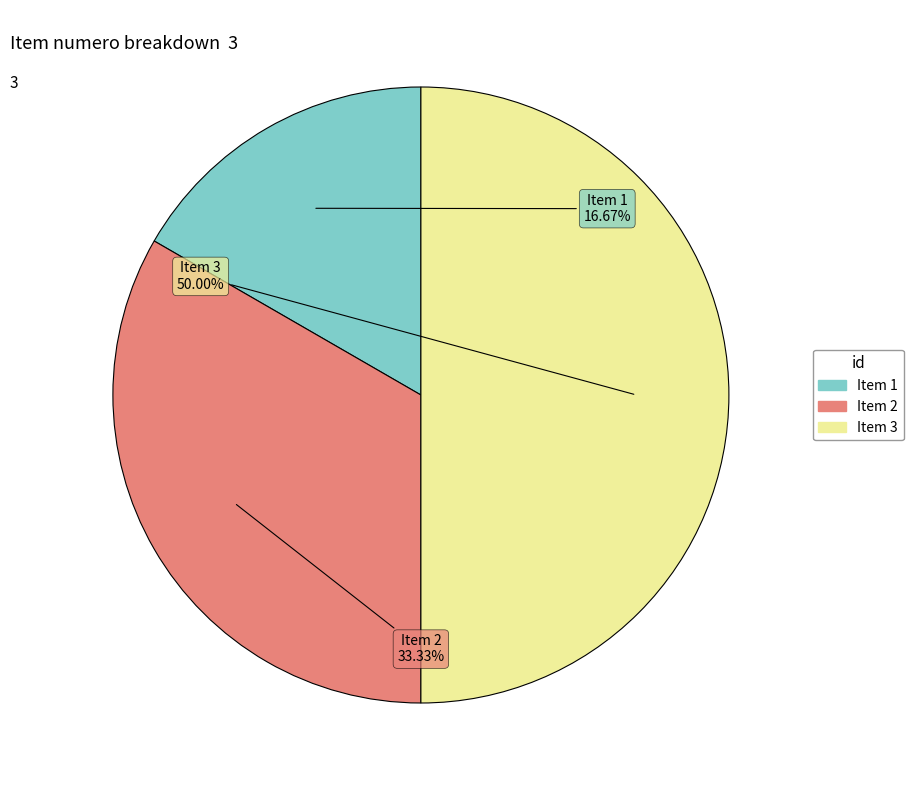

To the nearest percent, what is the average slice percentage?

33%